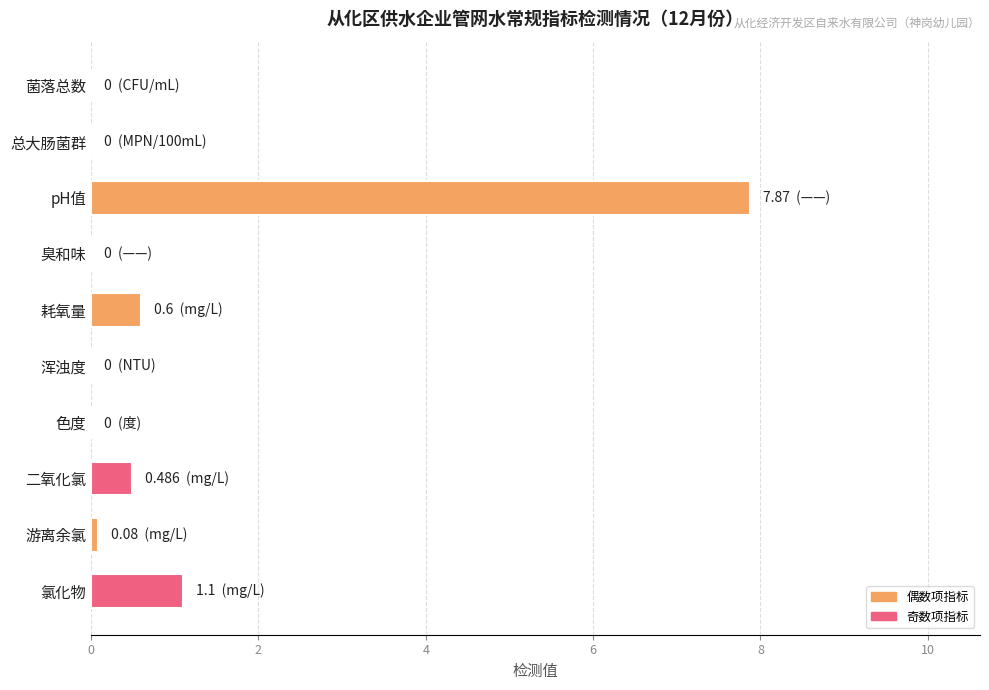

At which label is the value closest to 3?

氯化物